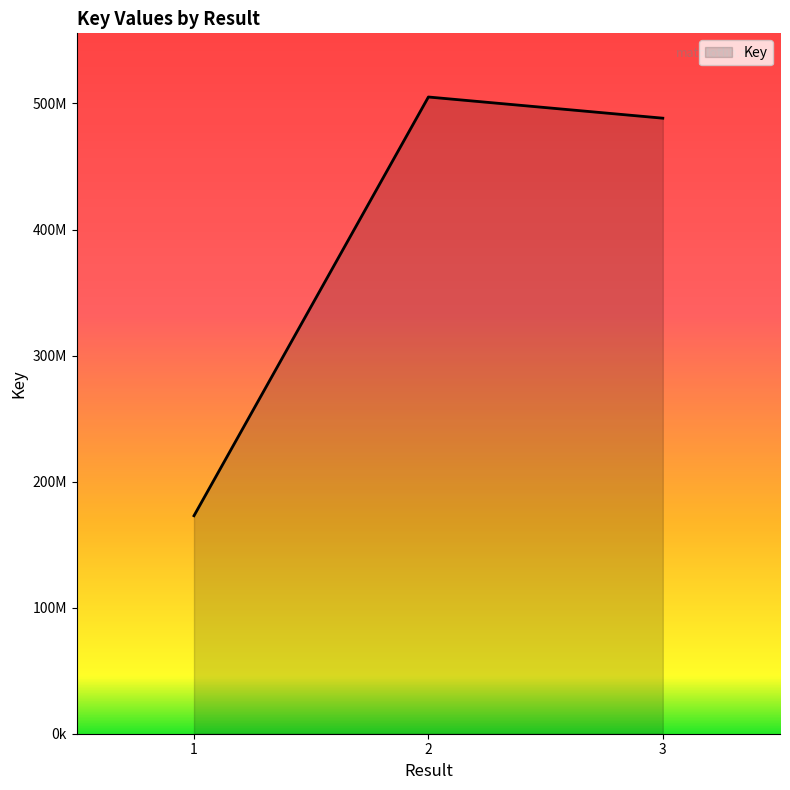

Reading left to right, list all the values displayed in this chart.

1=172933315	2=505127110	3=488327211